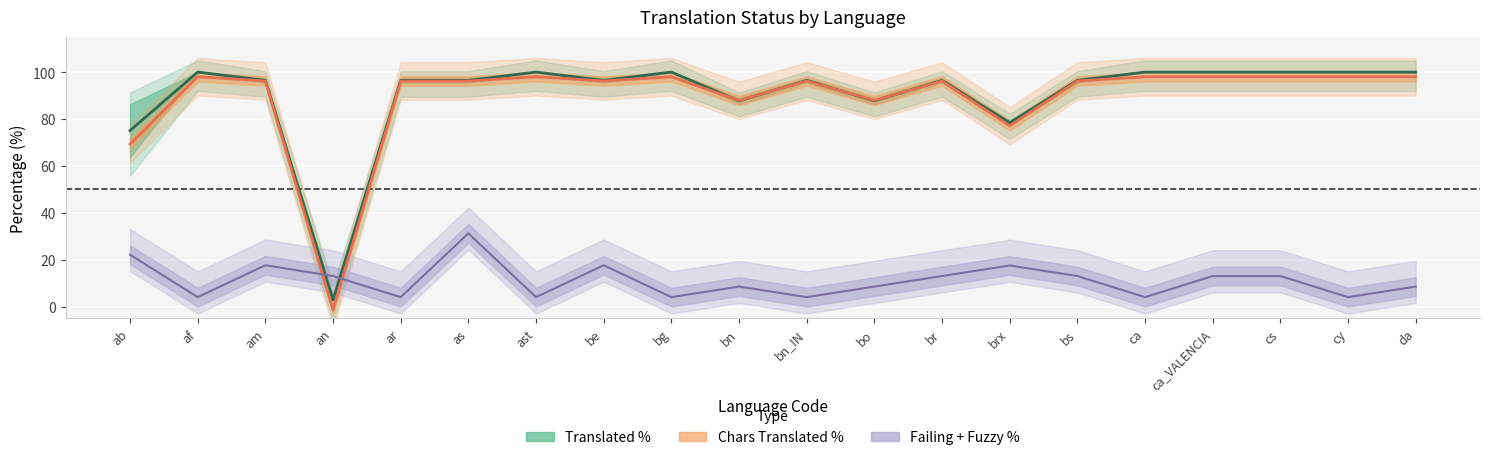

What is the label of the 19th point from the right?

af